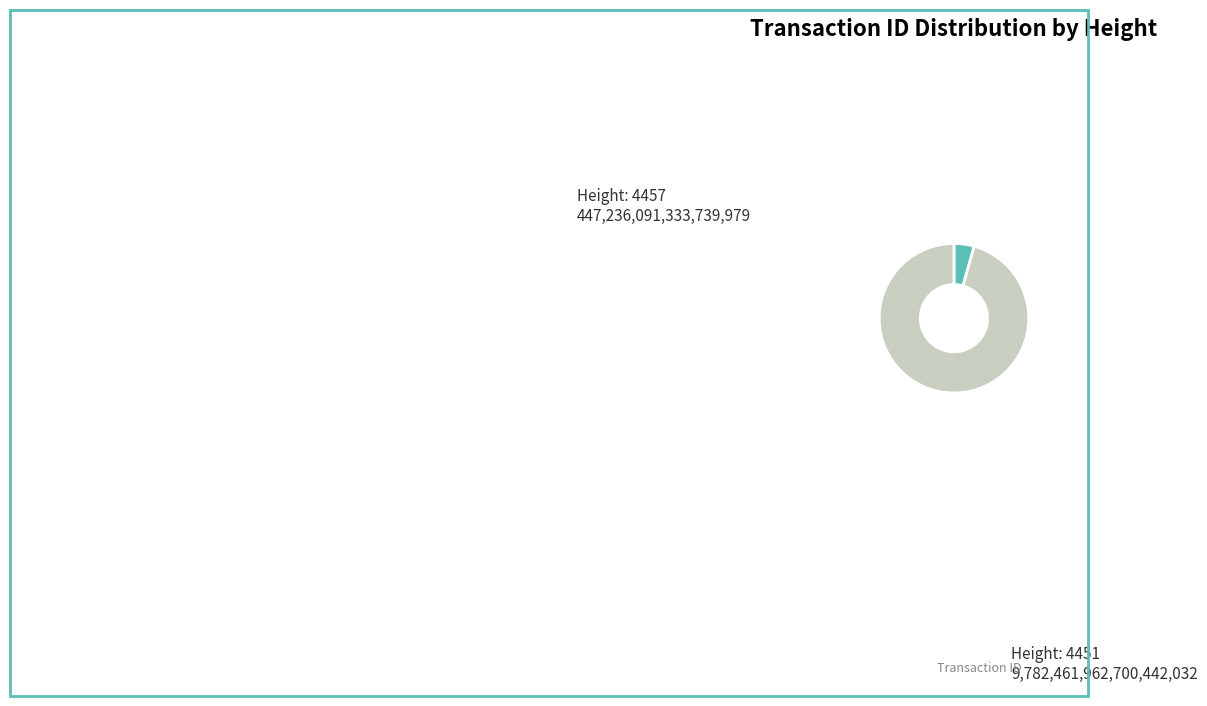

Does any single category account for the majority?

Yes